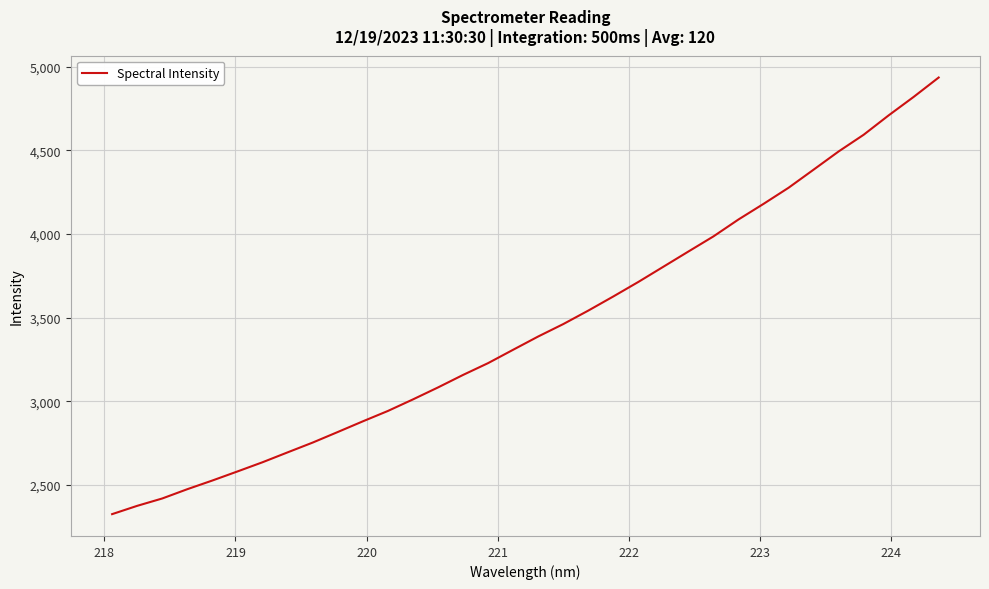

What is the smallest value displayed?

2324.1